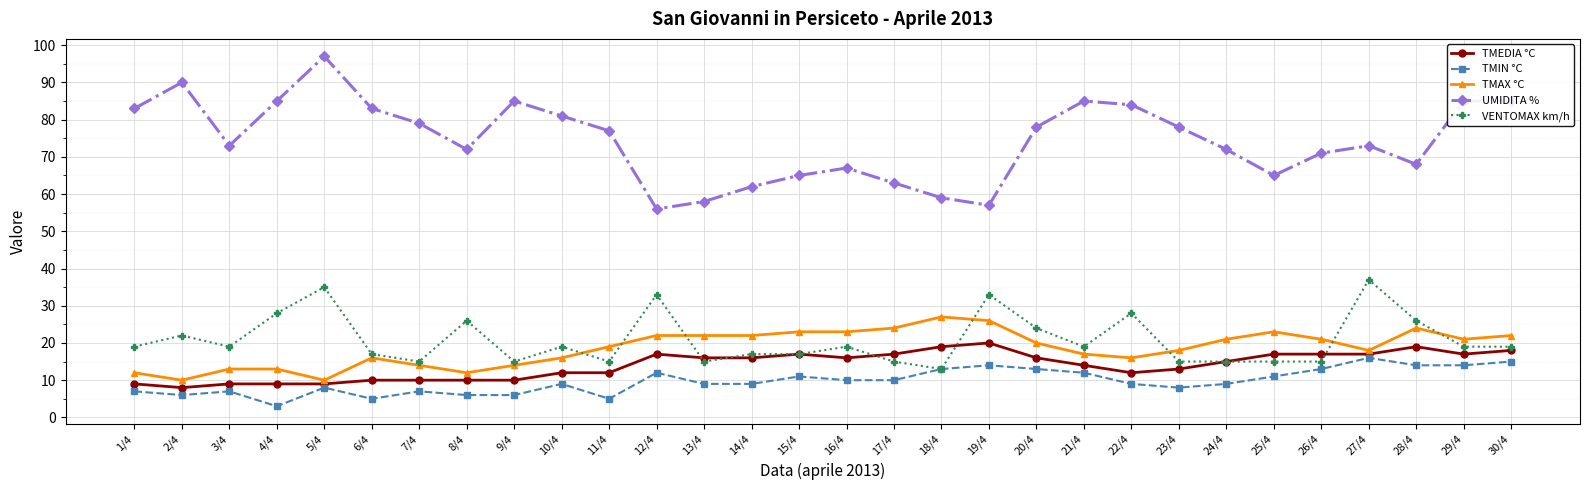

What value does the TMAX °C series have at 28/4, to the nearest 10?

20